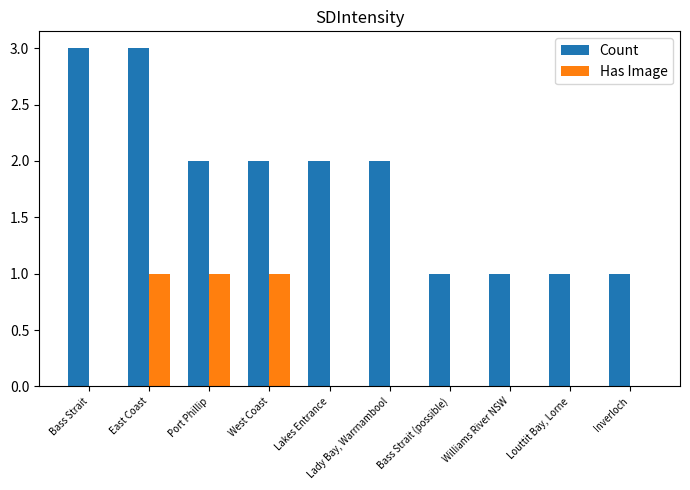

Is it true that Has Image equals 0 at East Coast?

False